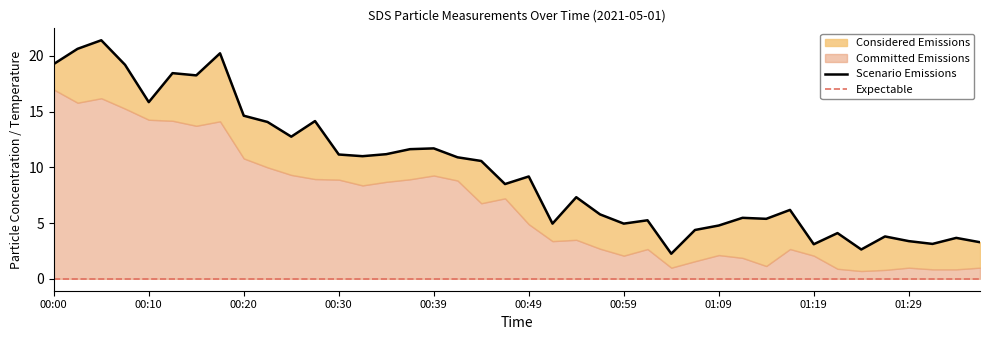

Does the chart display data point markers on the line(s)?

No